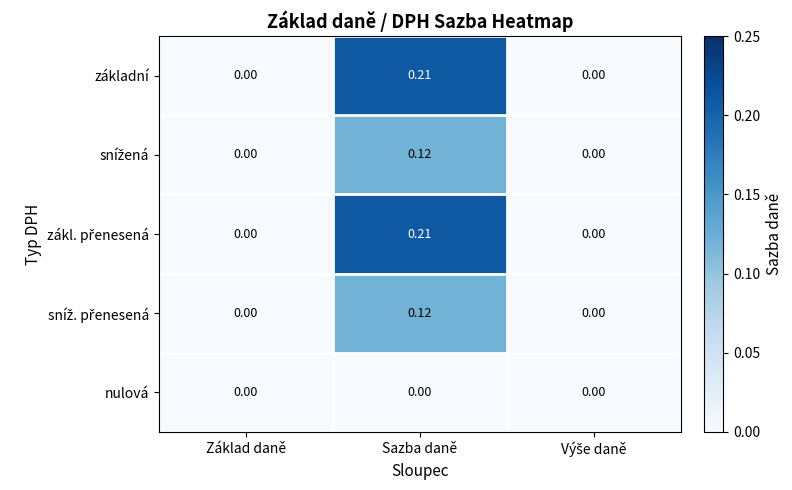

At which category is the sum across all series the highest?

Sazba daně